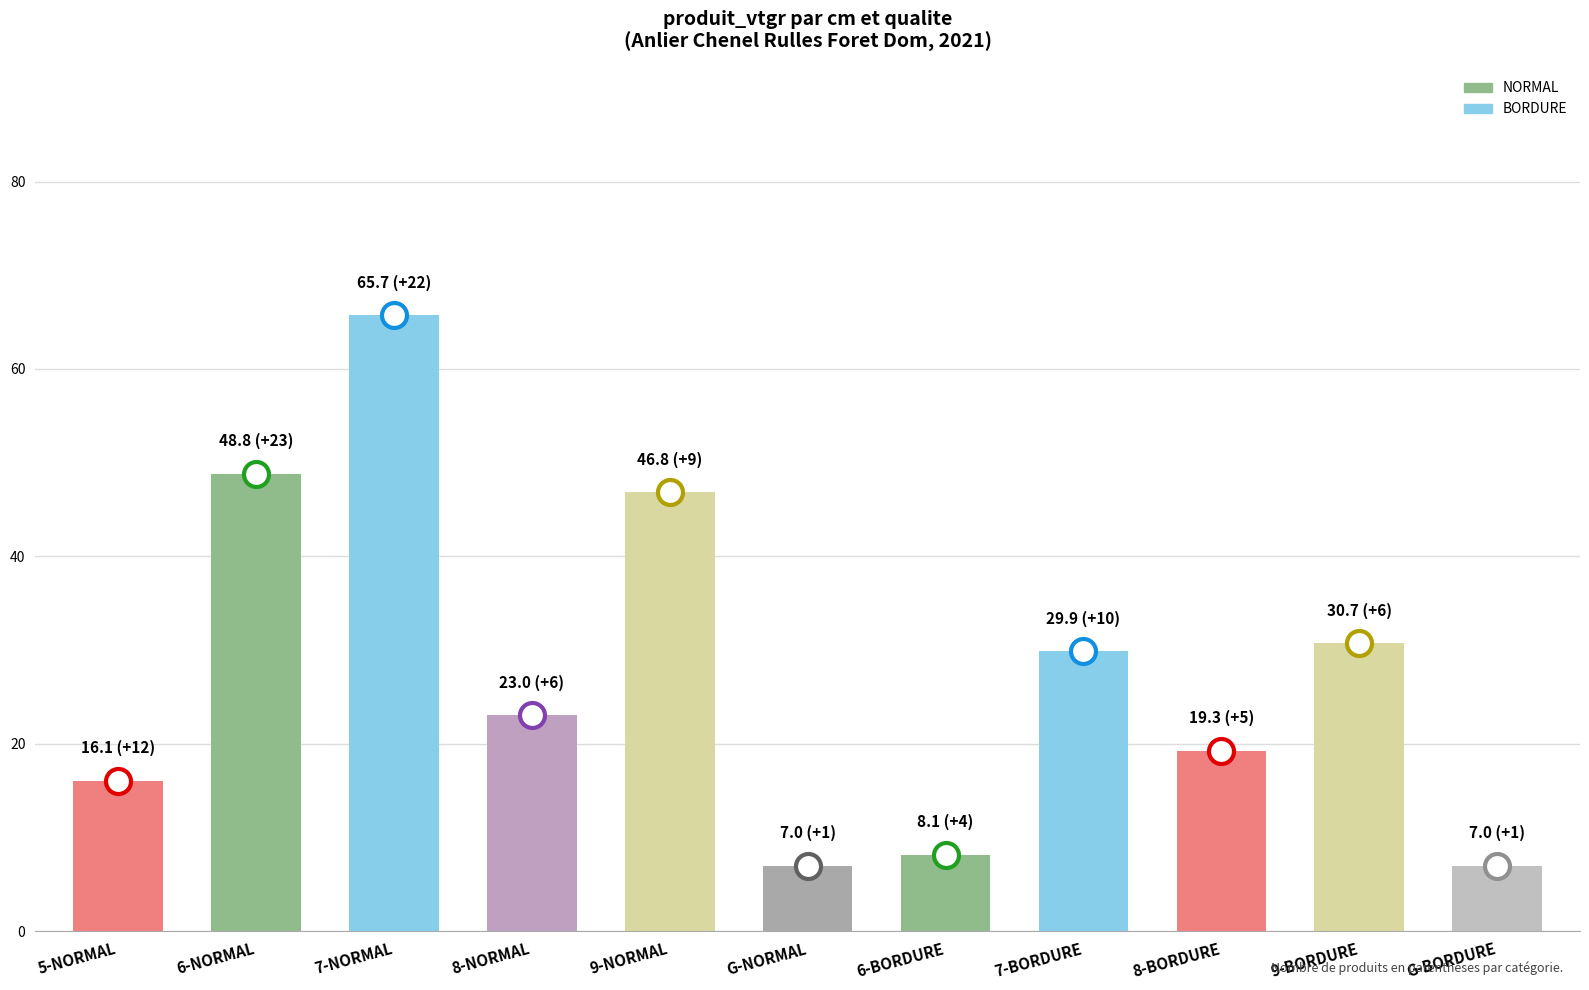

What is the change in value from 7-NORMAL to 8-BORDURE?

-46.5